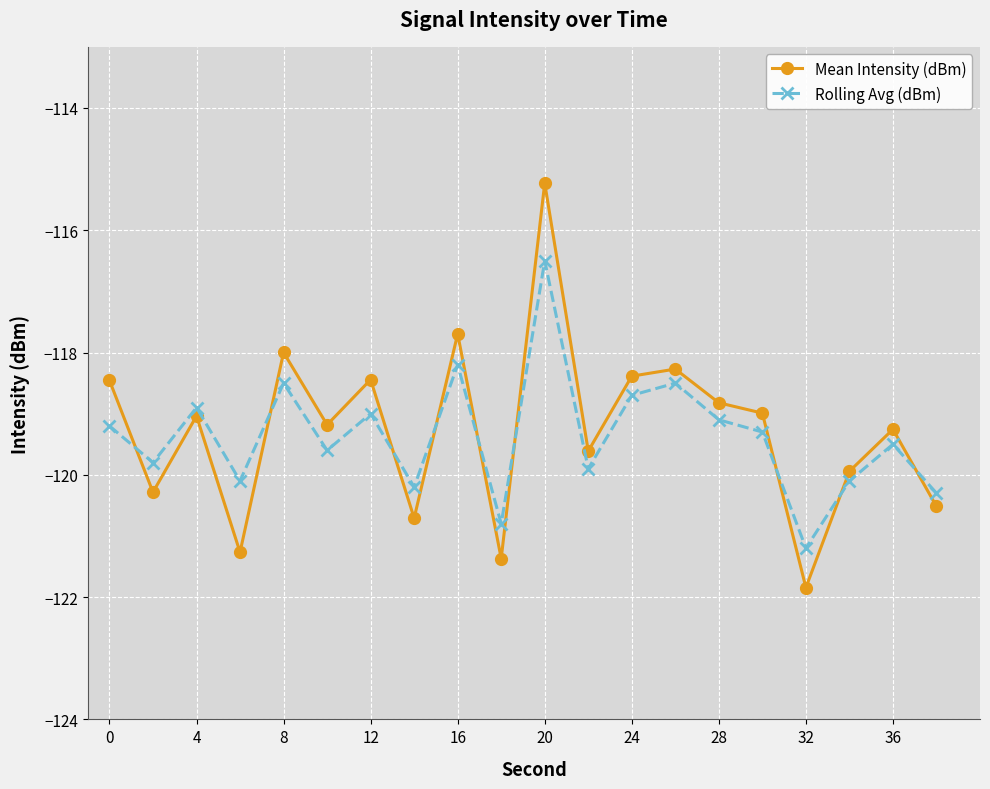

True or false: Rolling Avg (dBm) has more than 0 interior local peaks.

True